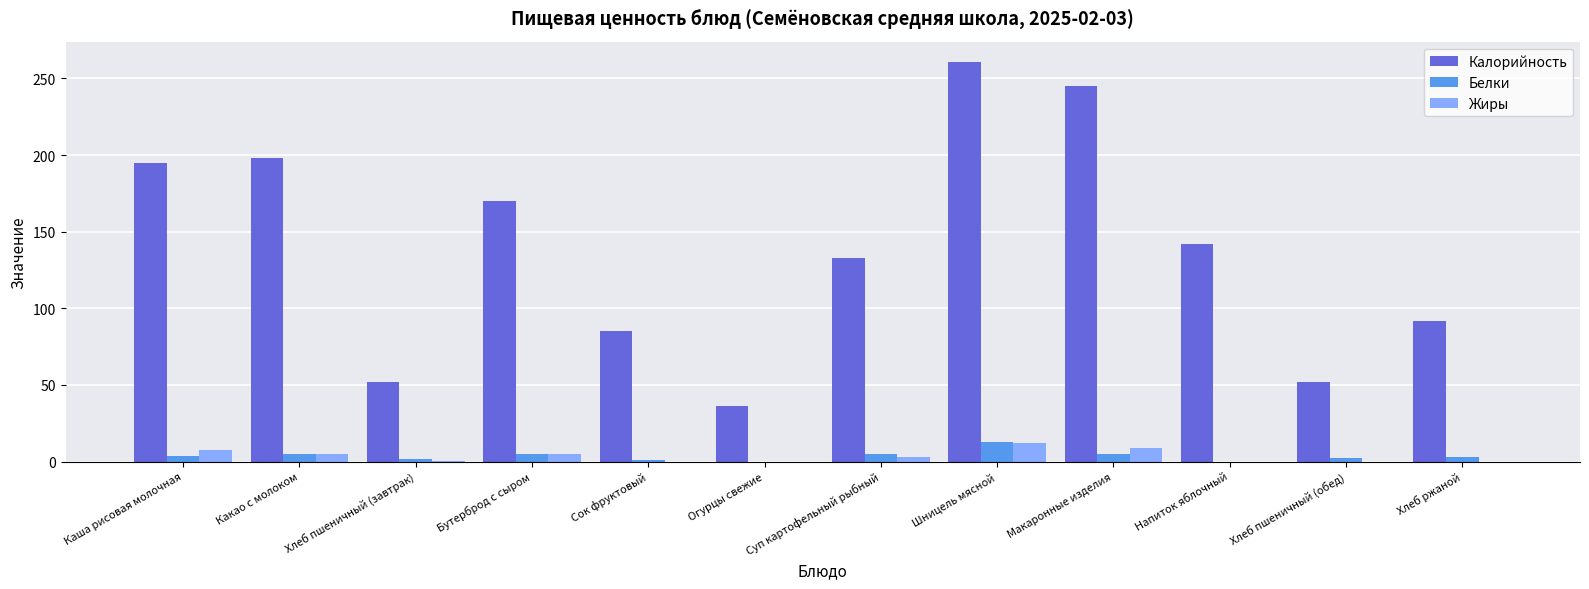

At which category is the sum across all series the highest?

Шницель мясной